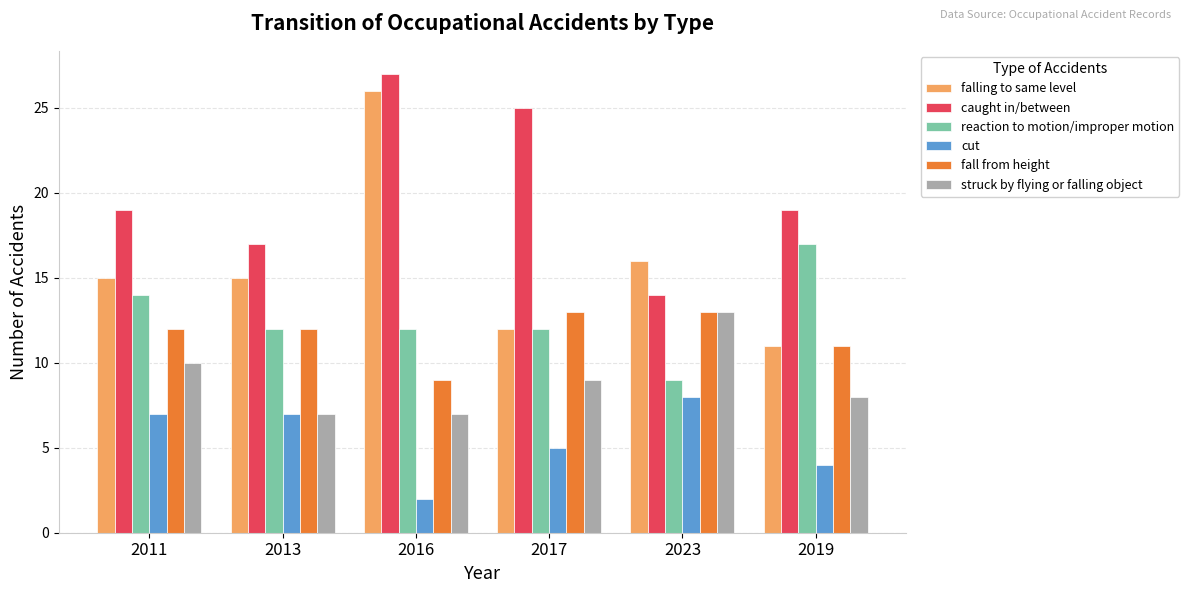

Which series has the largest range (max minus min)?

falling to same level